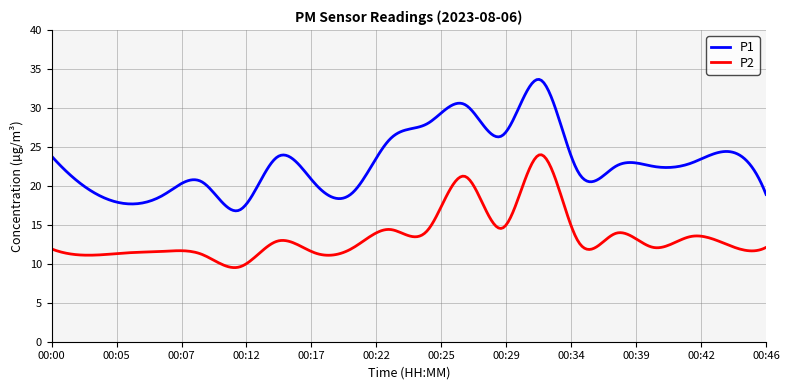

What are all the series names shown in the legend?

P1, P2